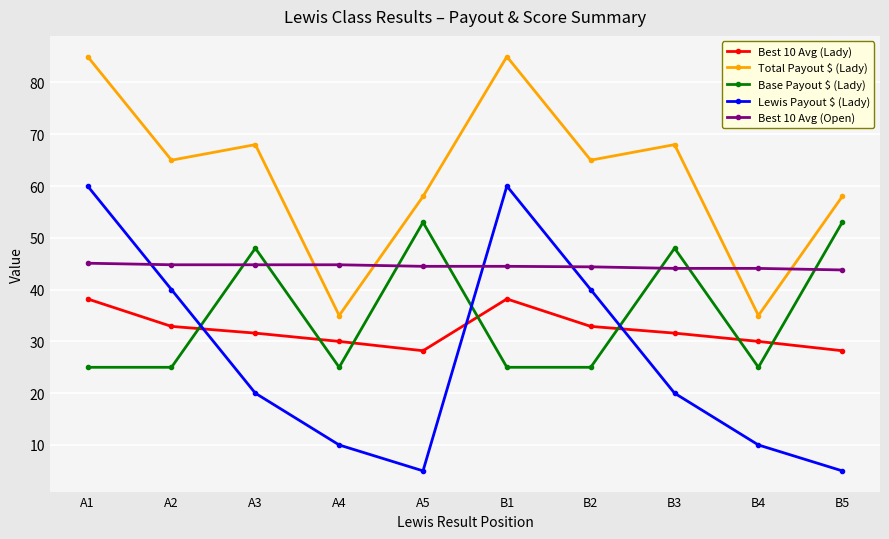

What is the lowest value of the Base Payout $ (Lady) series?

25.0